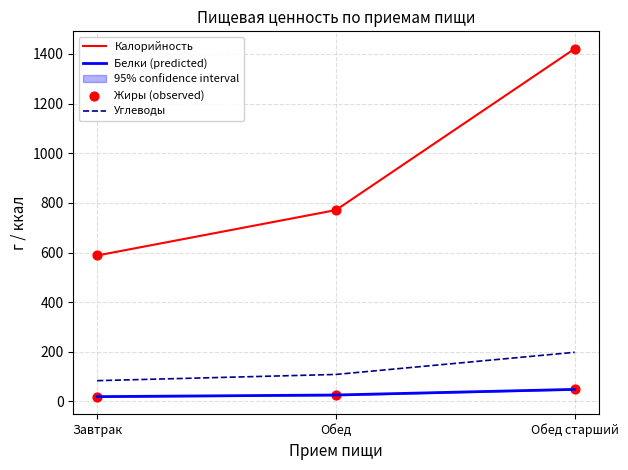

Is the value of Белки (predicted) at Обед старший greater than the value of Жиры (observed) at Обед?

Yes